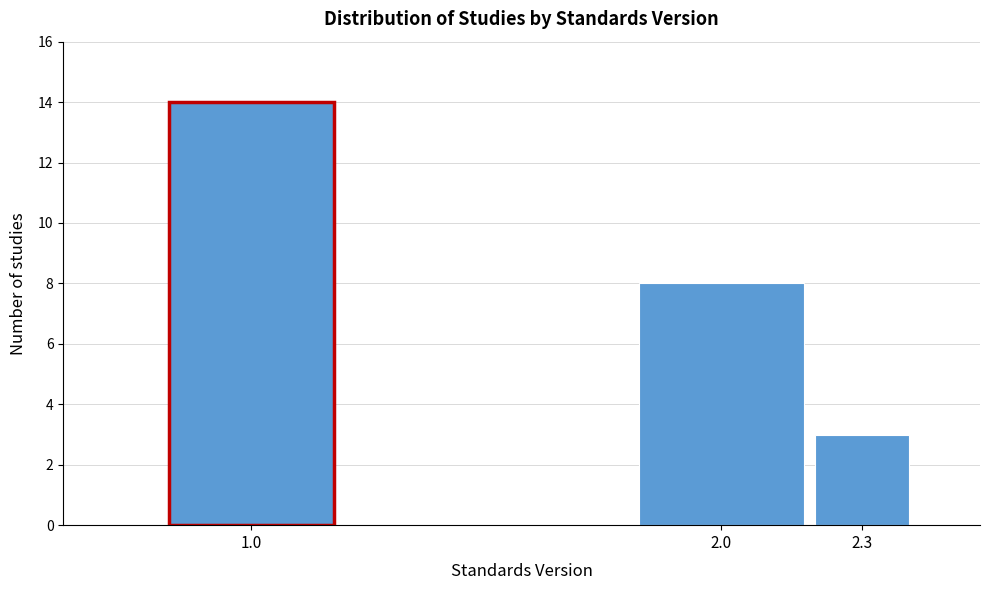

Reading right to left, extract all data points from this chart.

2.3=3	2.0=8	1.0=14